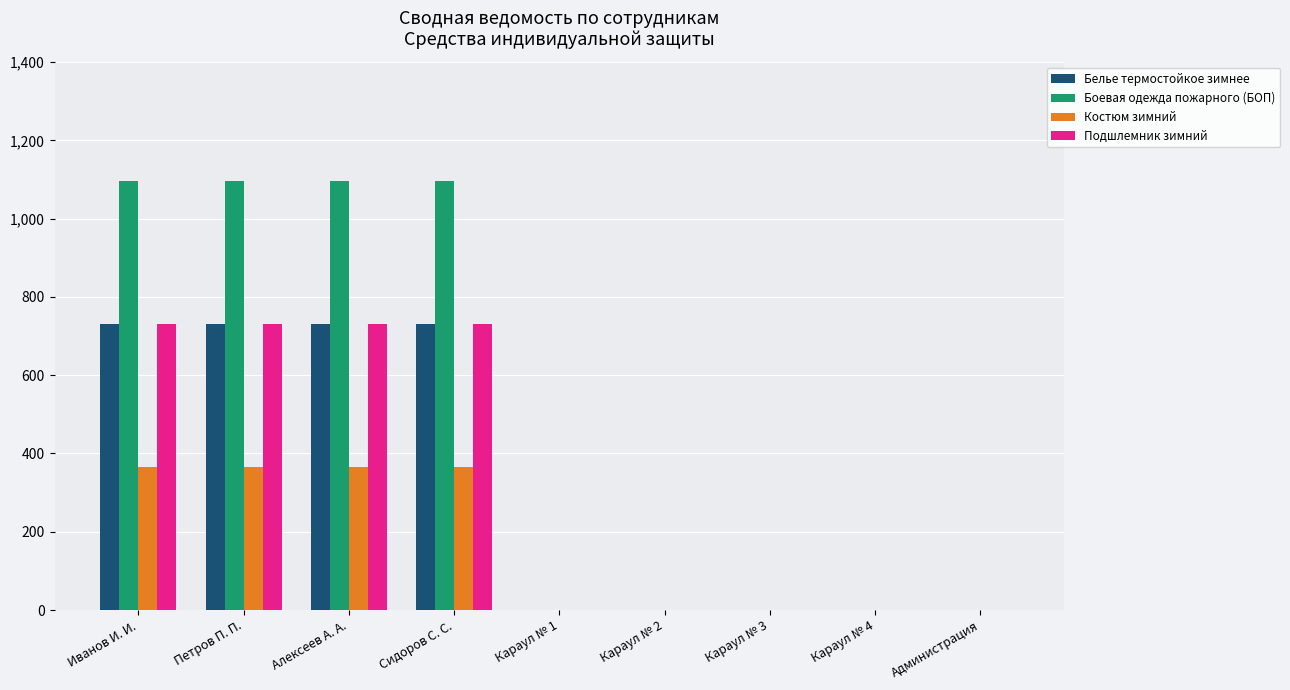

True or false: Костюм зимний has a value of 0 at Администрация.

True